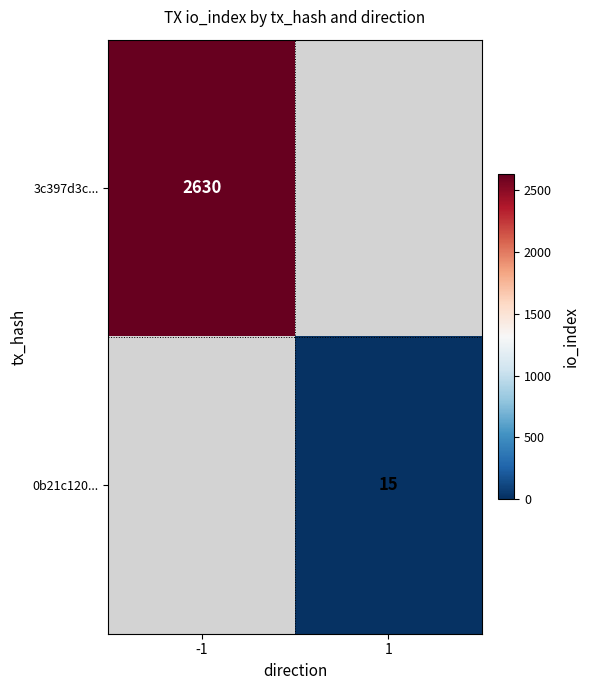

Is the value of 0b21c120... at 1 greater than the value of 3c397d3c... at -1?

No